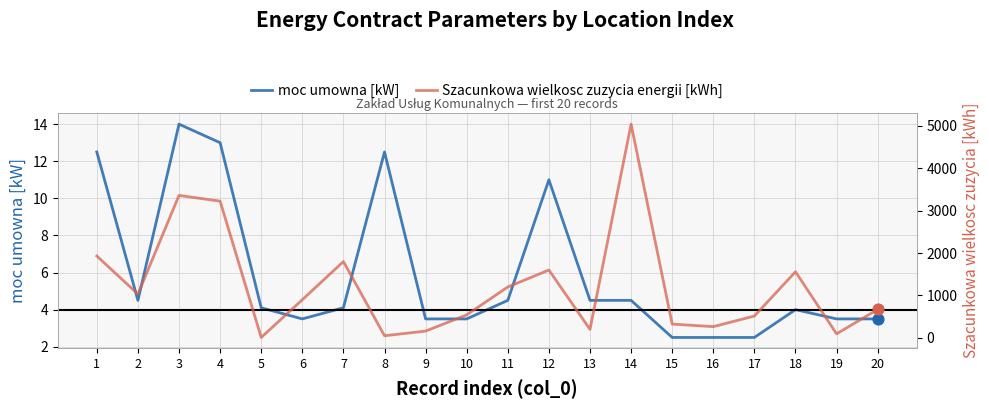

Which series contains the highest Y value?

Szacunkowa wielkosc zuzycia energii [kWh]